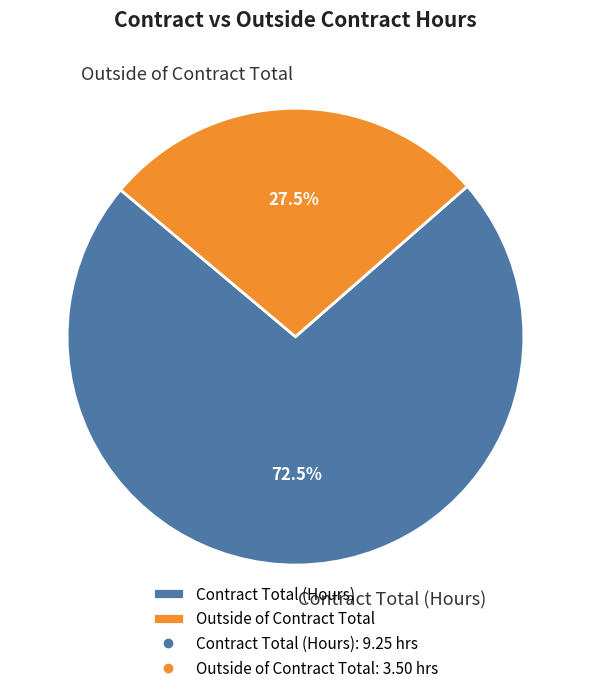

What percentage do Outside of Contract Total and Contract Total (Hours) together represent?

100.0%